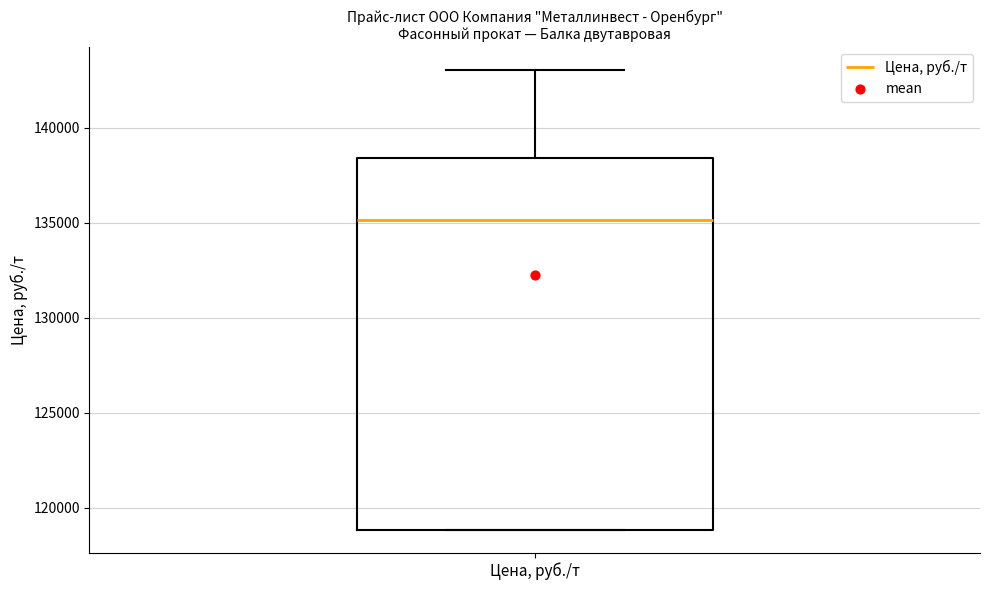

Transcribe this box plot: give where the median line is, the range the box spans, and where the two whiskers end, as read against the y-axis. The values are not printed on the chart, so give them approximately, as read against the axis.

median 135000, box 119000 to 138500, whiskers 119000 to 143000